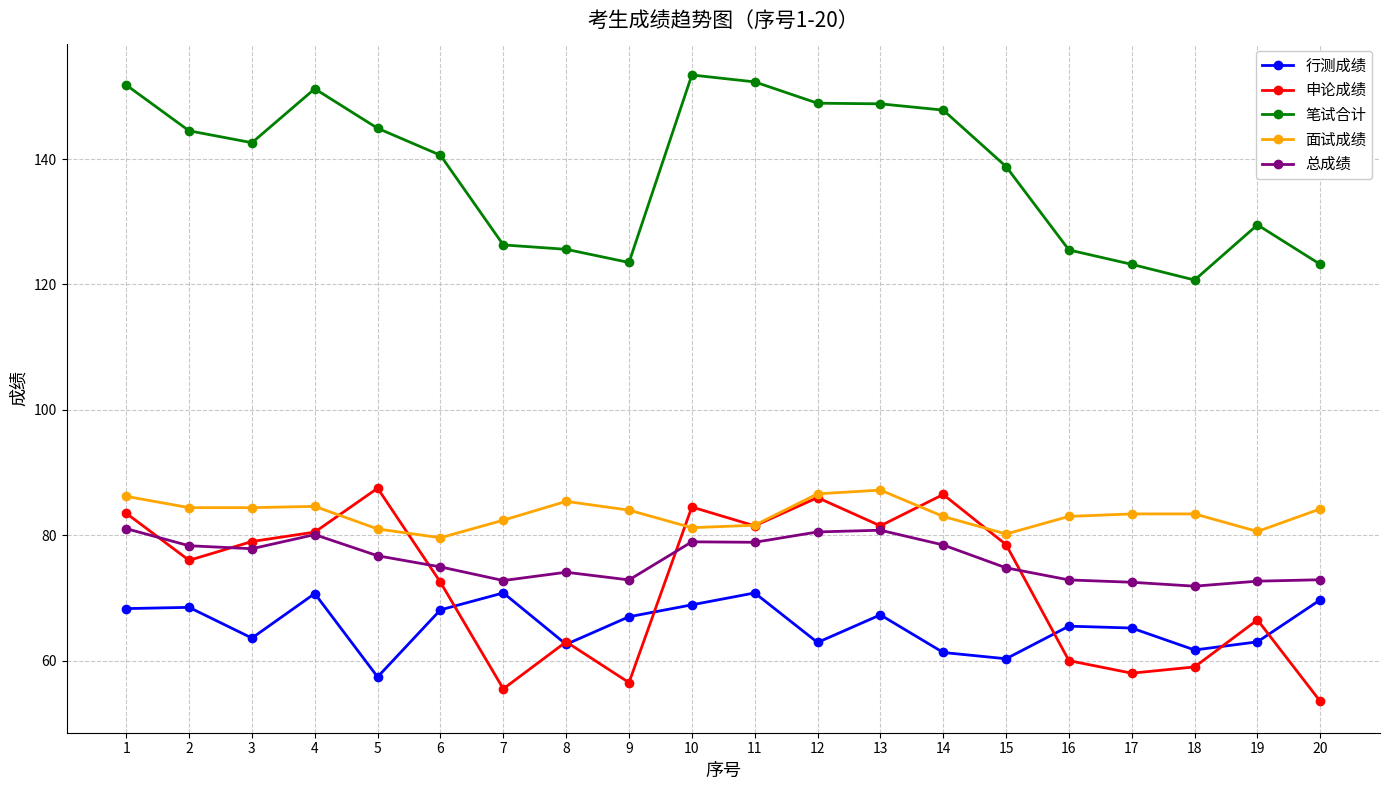

What is the value of the 笔试合计 point at the 20th from the left?

123.2